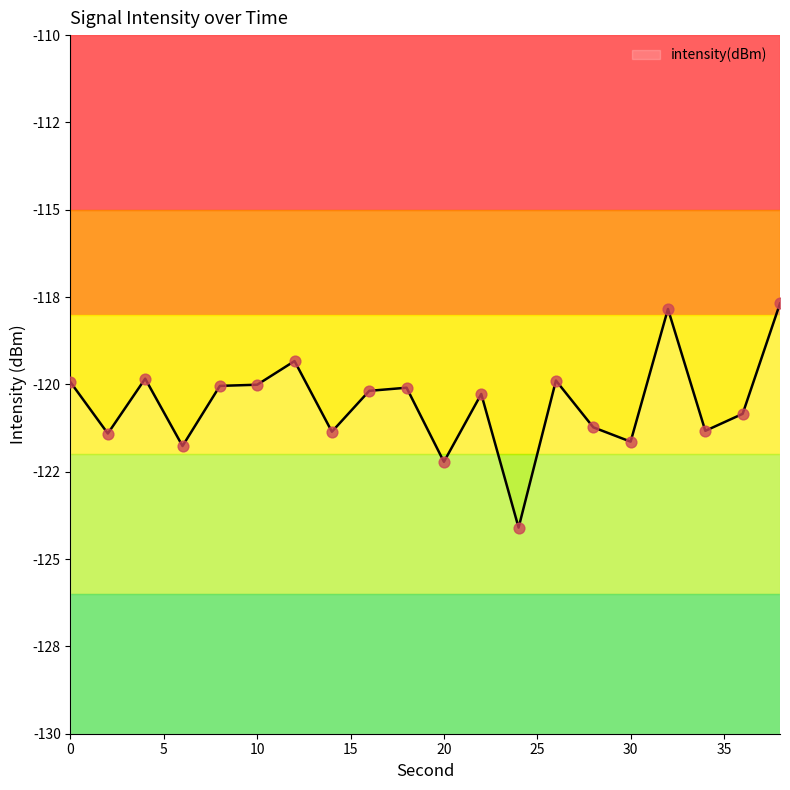

What is the change in value from 12 to 30?

-2.3